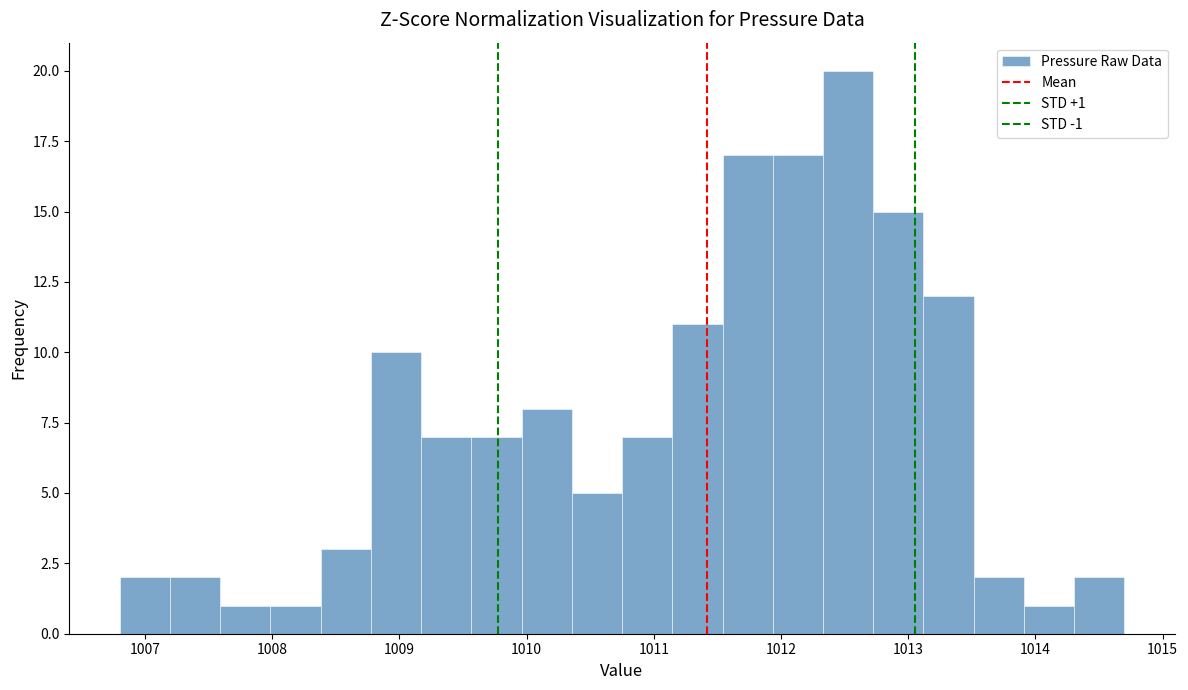

Around what value on the x-axis is the tallest bar? Give the approximate position of its centre, as read against the axis.

1012.5